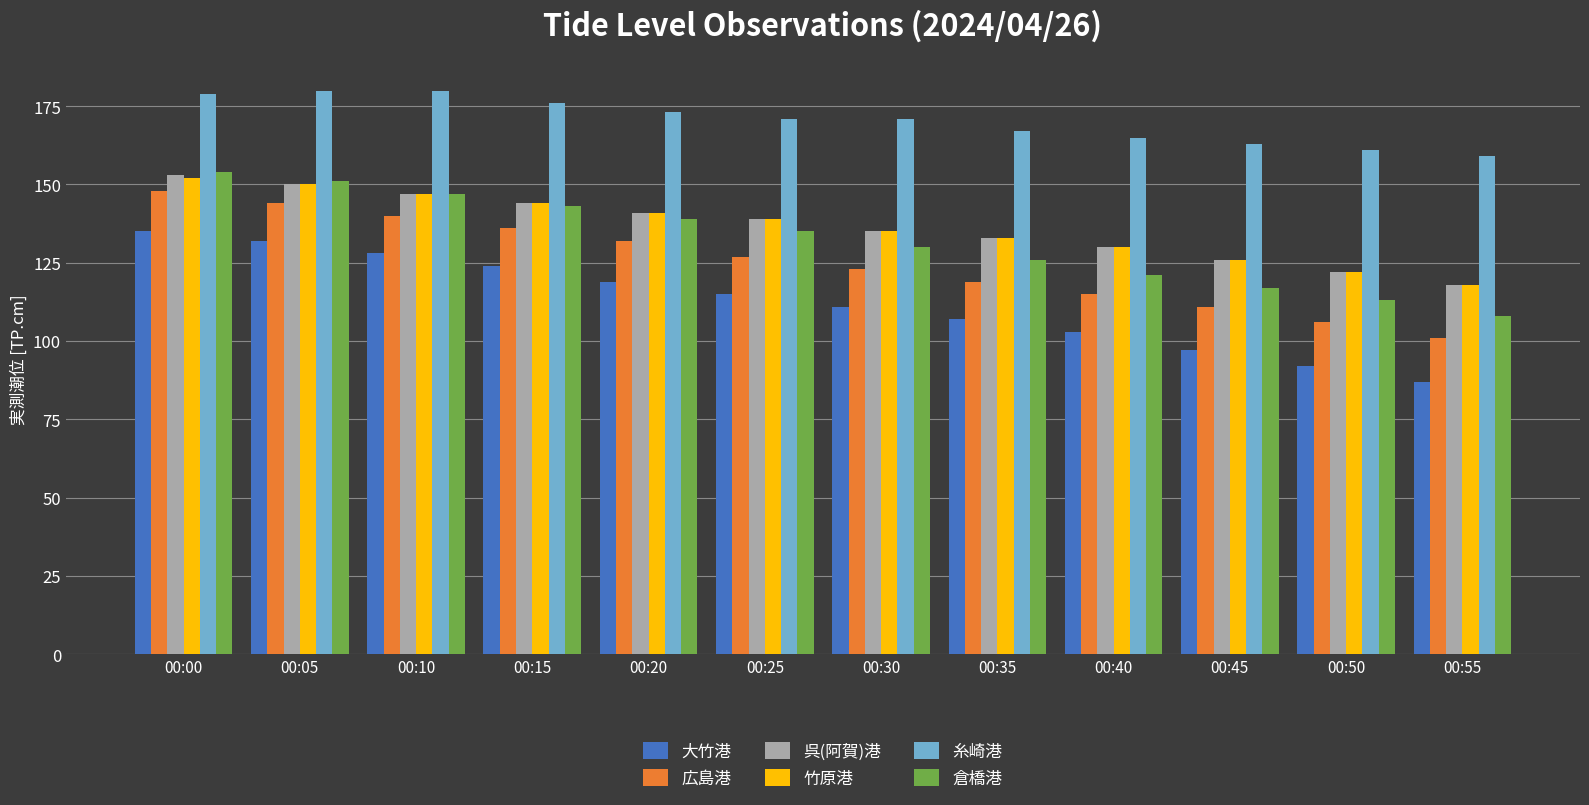

At which category is the sum across all series the highest?

00:00